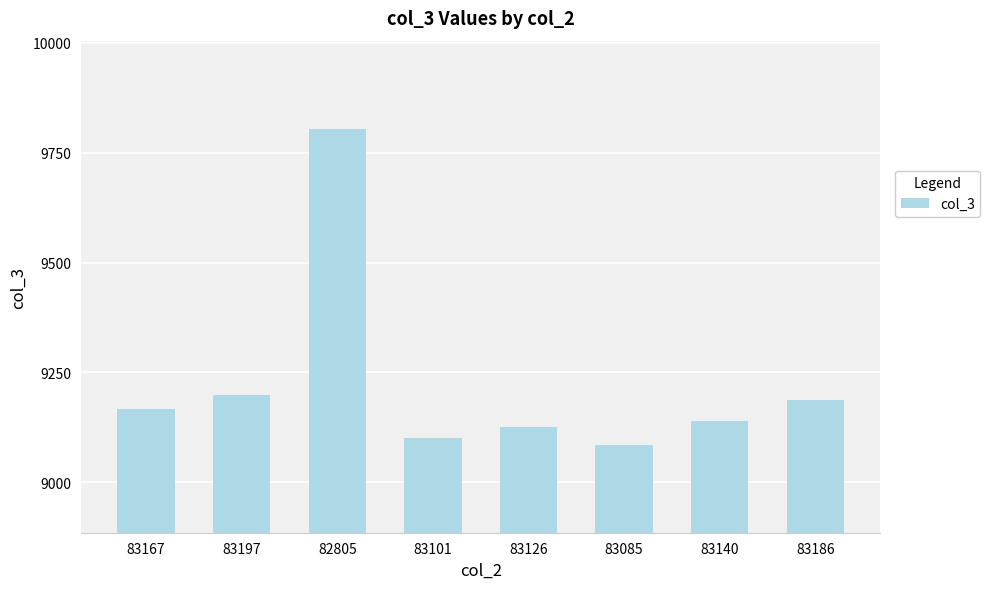

Rank the categories by value from lowest to highest.

83085, 83101, 83126, 83140, 83167, 83186, 83197, 82805